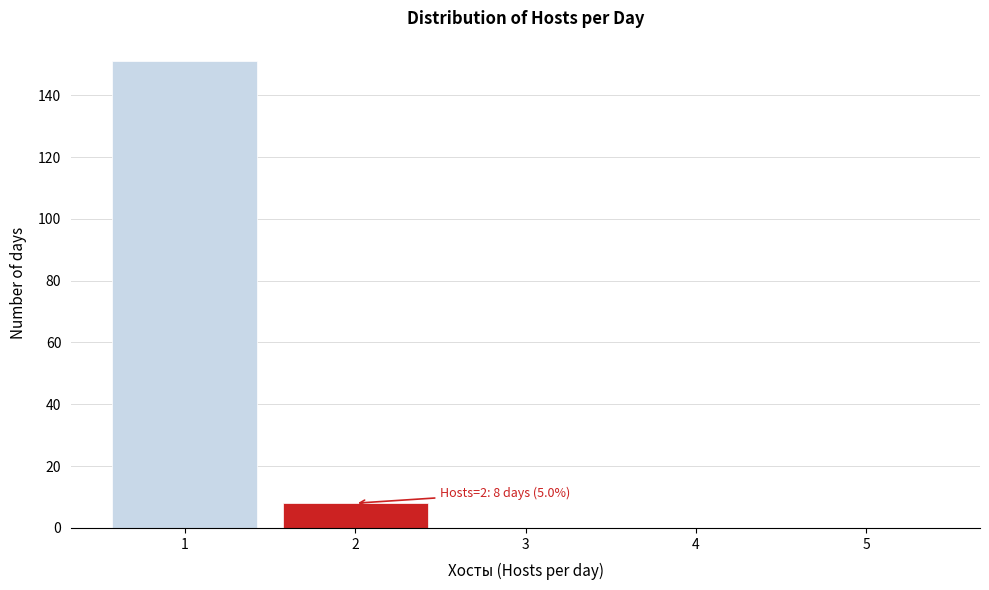

Reading left to right, what are all the values shown in this chart?

1=151	2=8	3=0	4=0	5=0